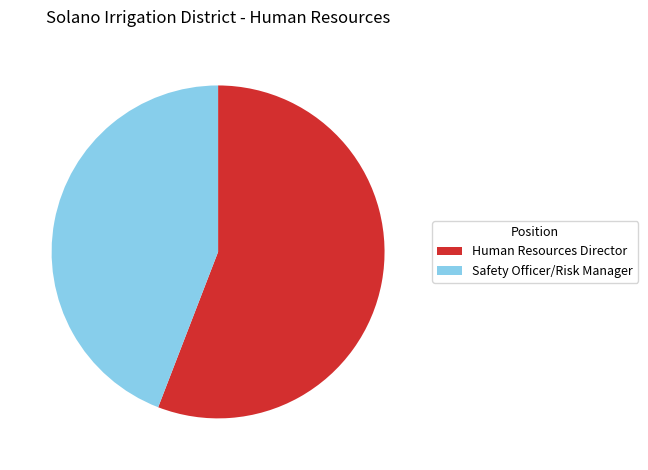

Do Human Resources Director and Safety Officer/Risk Manager together represent more than half of the pie?

Yes